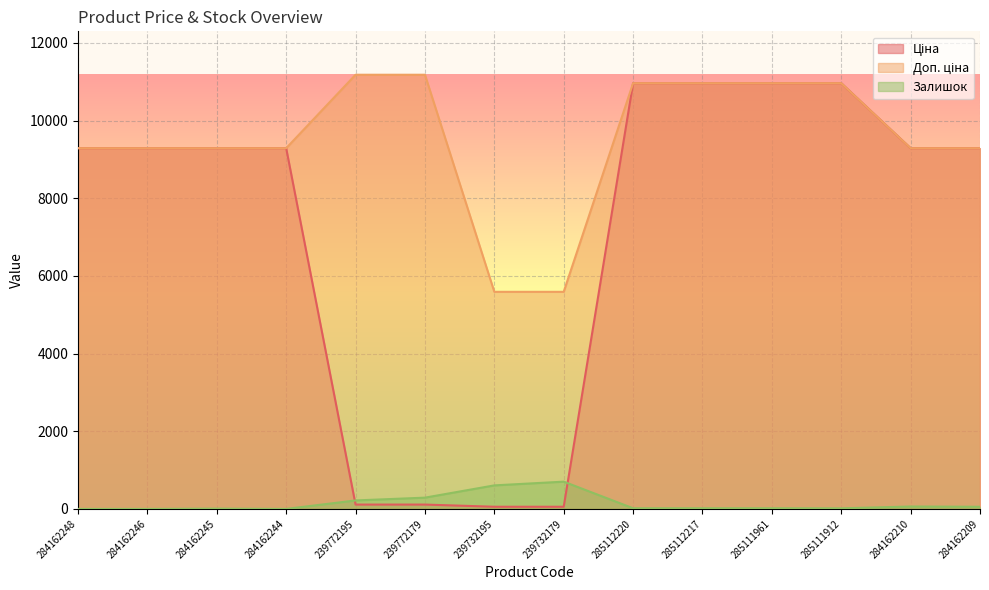

What is the difference between the maximum and minimum values in the Ціна series?

10908.5